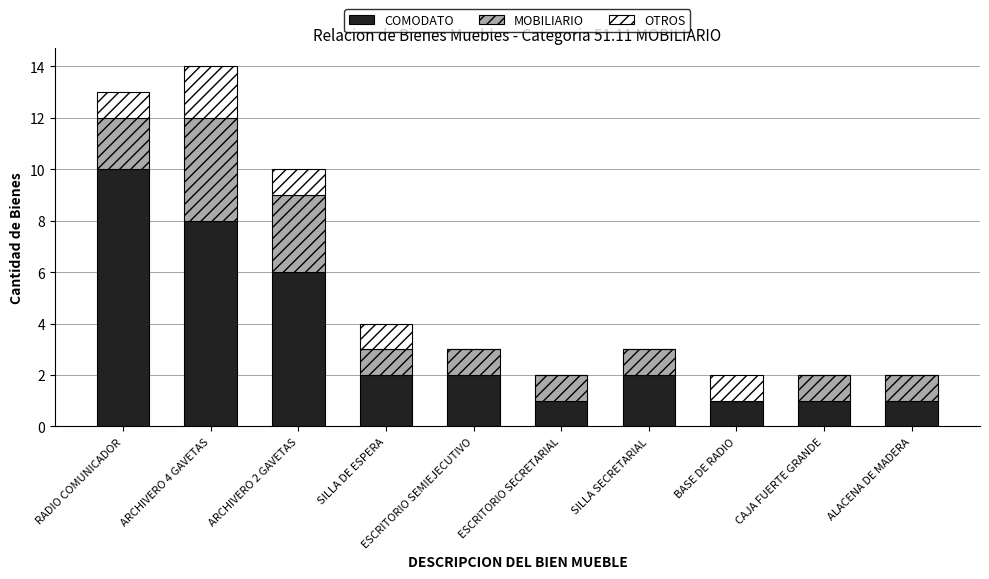

At which category is the sum across all series the highest?

ARCHIVERO 4 GAVETAS